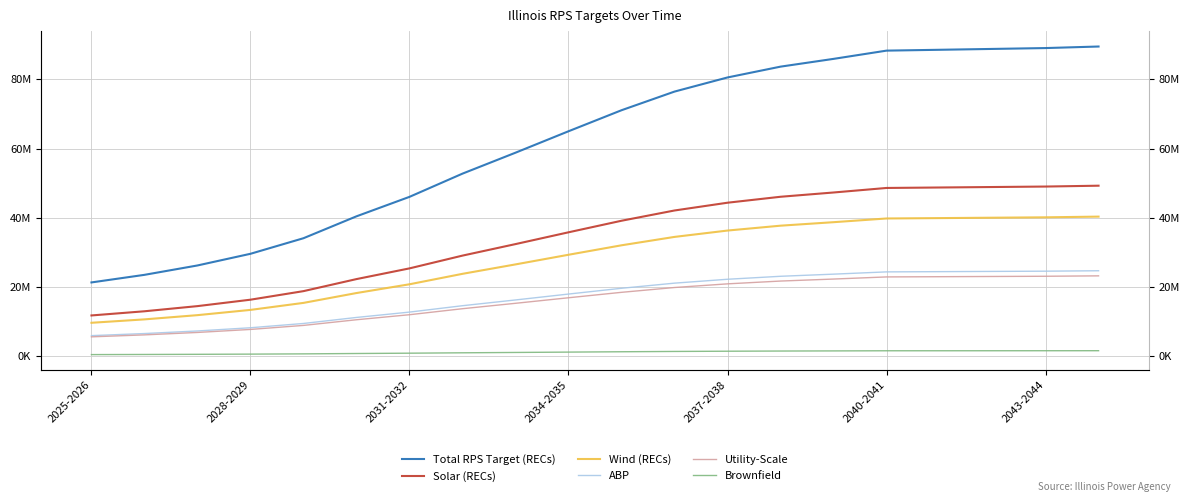

Does the chart have visible grid lines?

Yes